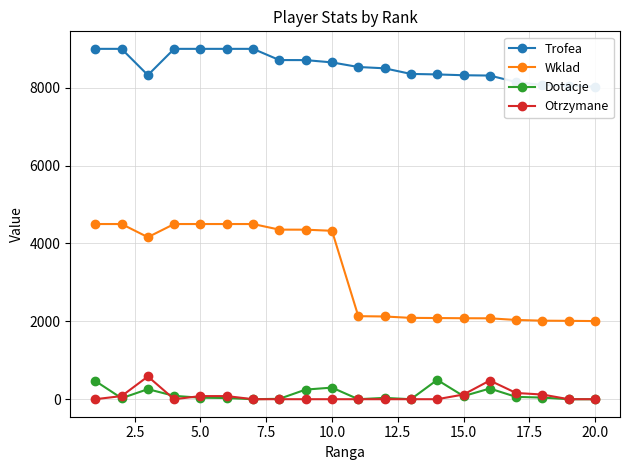

Which has a higher value, 19 or 17.5?

17.5